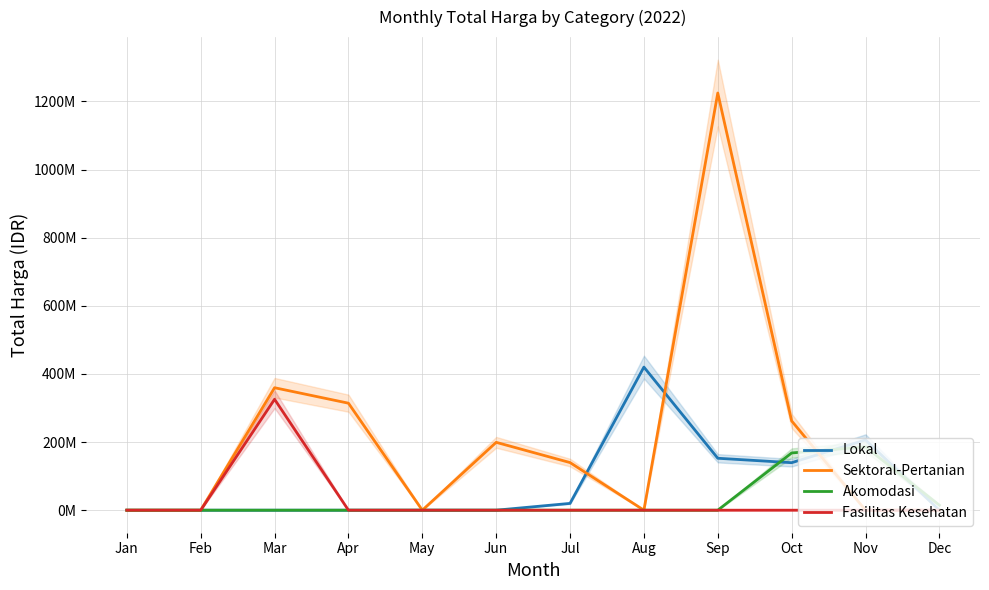

What is the maximum value shown in the chart?

1224682000